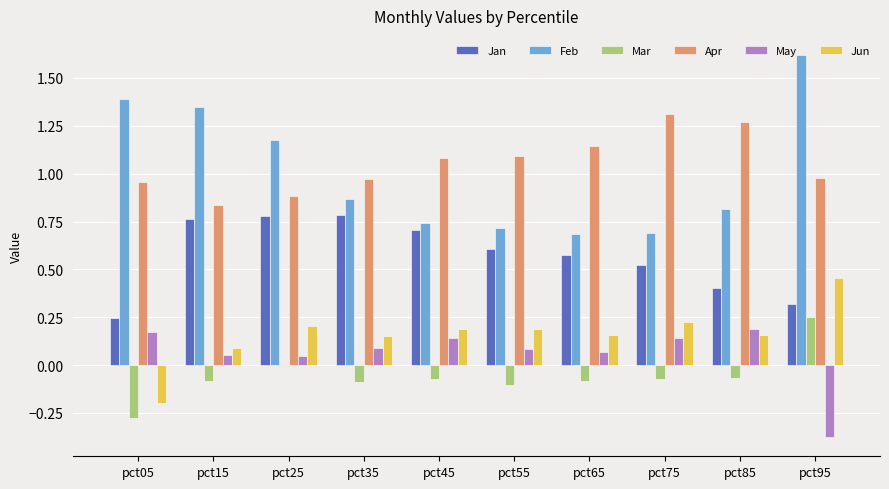

Count the number of data series in this chart.

6